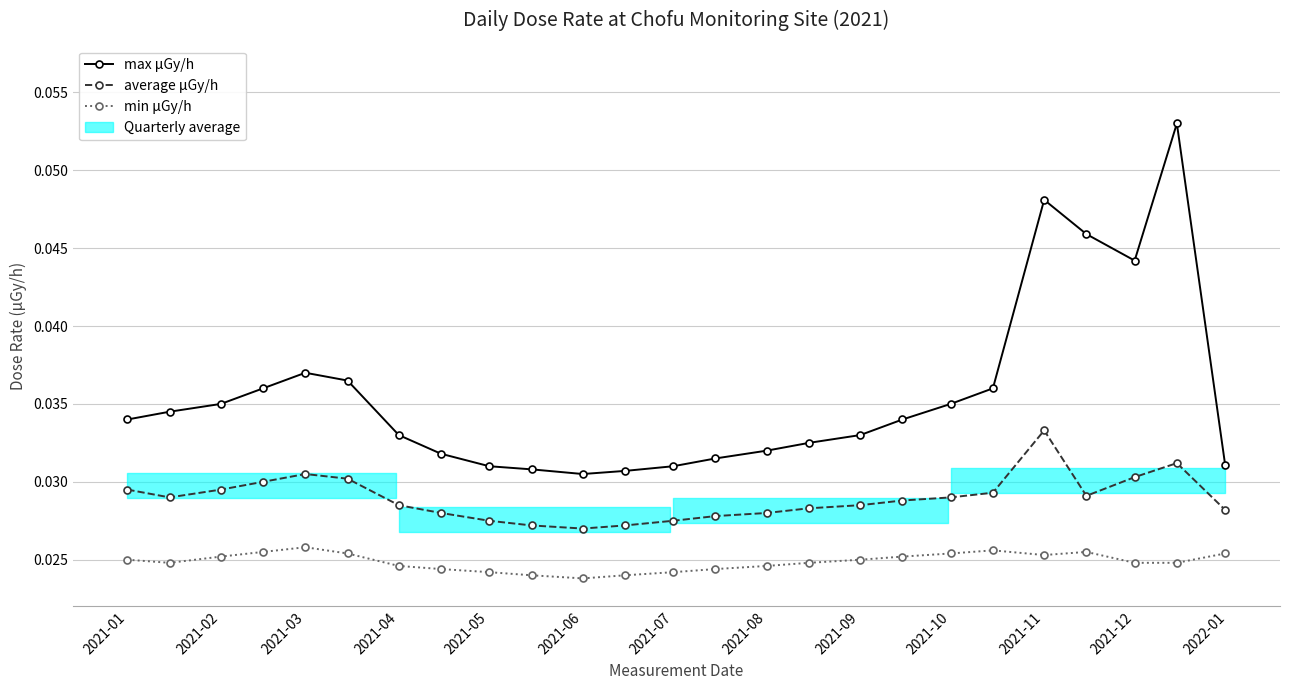

True or false: max μGy/h and average μGy/h cross at least once.

False